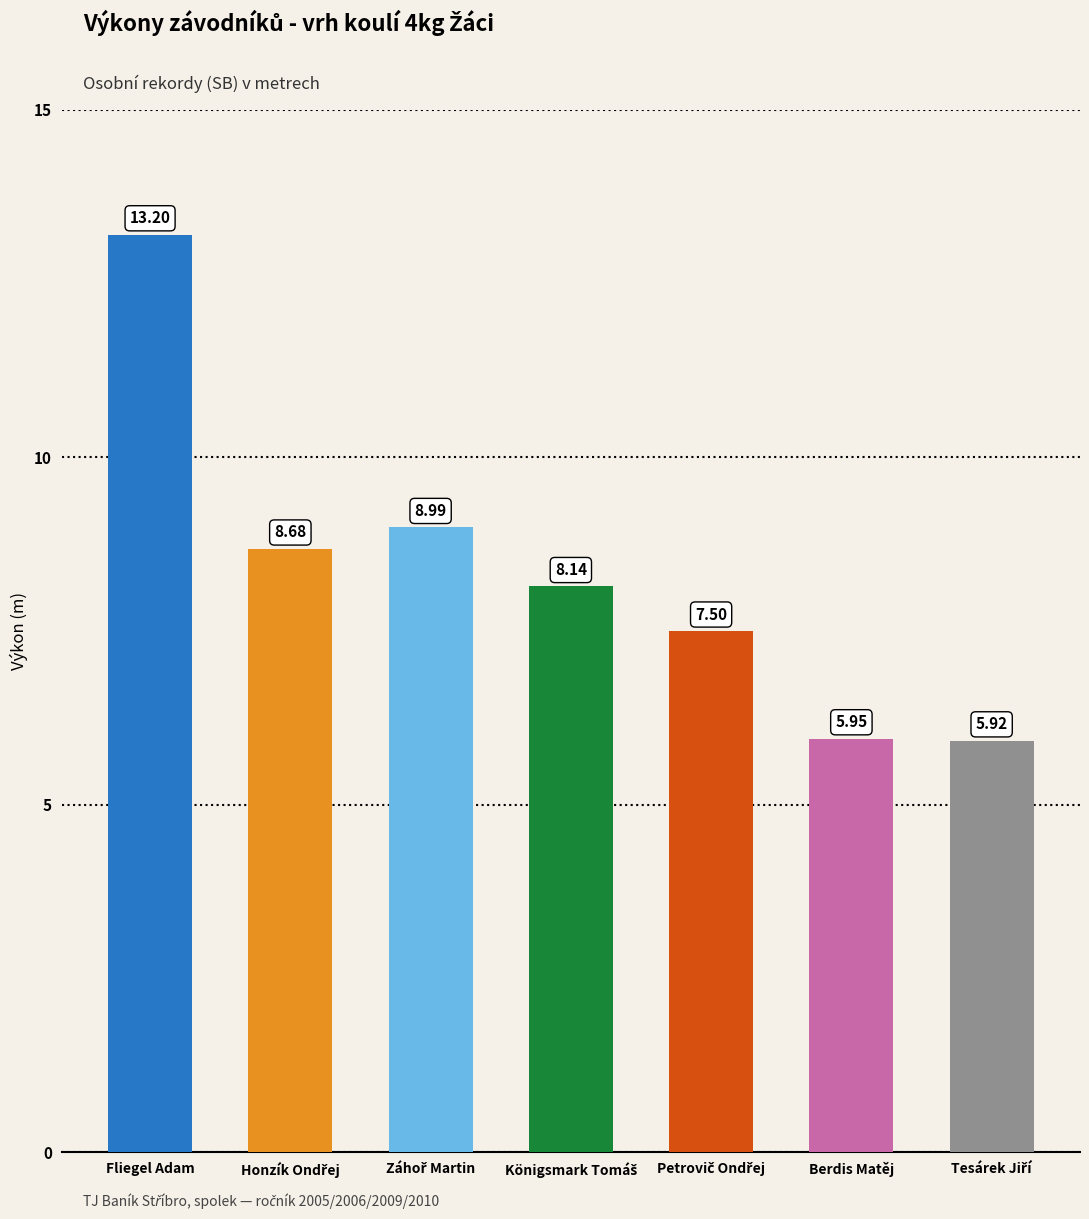

Where does the data first go above 8?

Fliegel Adam